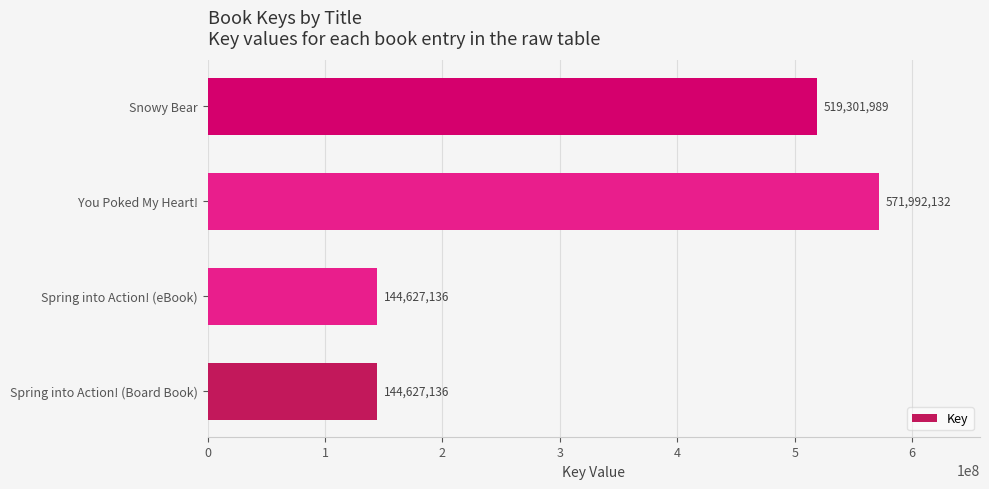

Reading top to bottom, extract all data points from this chart.

519301989	571992132	144627136	144627136